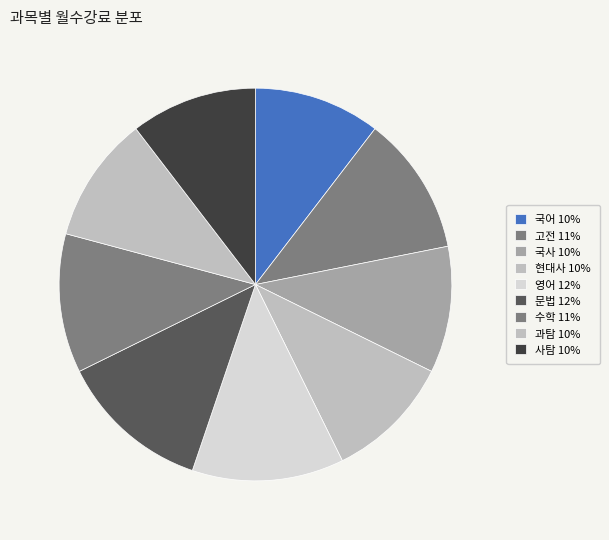

How many slices are in this pie chart?

9